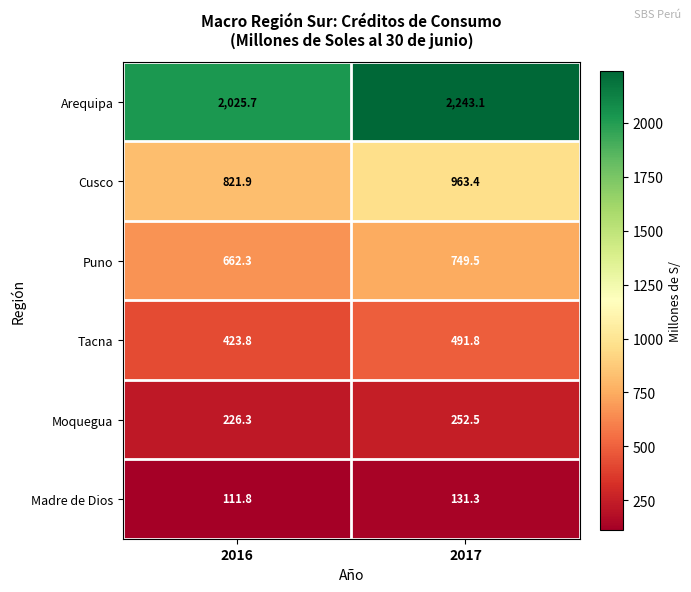

Rank the categories by Cusco value from highest to lowest.

2017, 2016